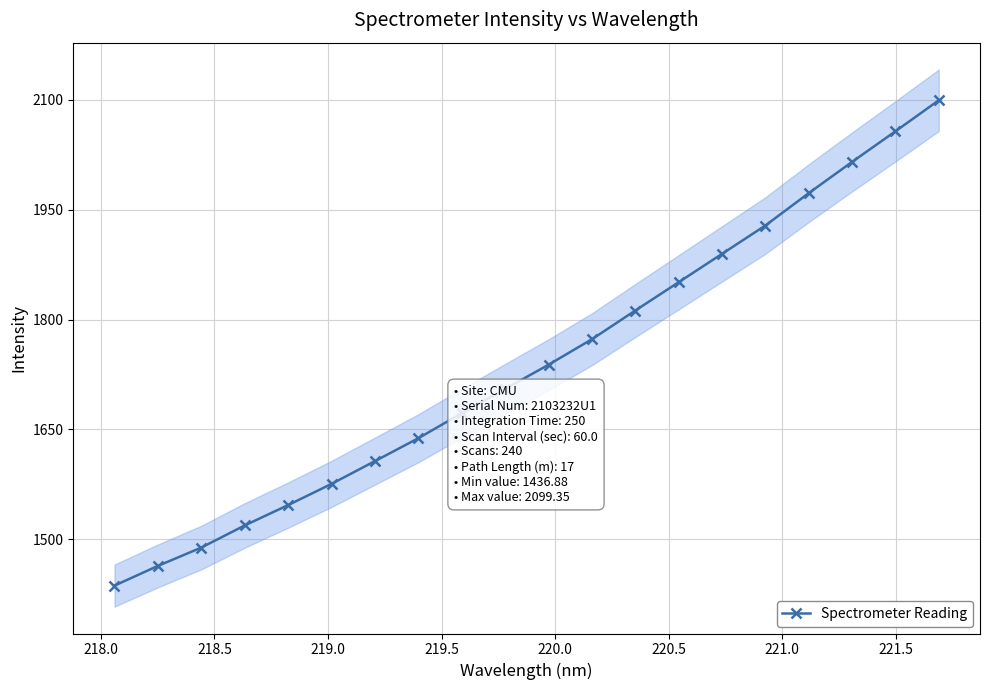

What is the ratio of the value at 220.0 to the value at 219.5?

1.0